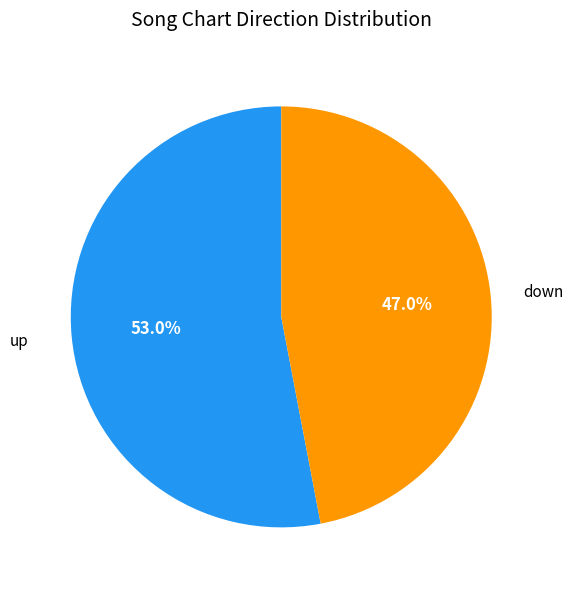

Does any single category account for the majority?

Yes